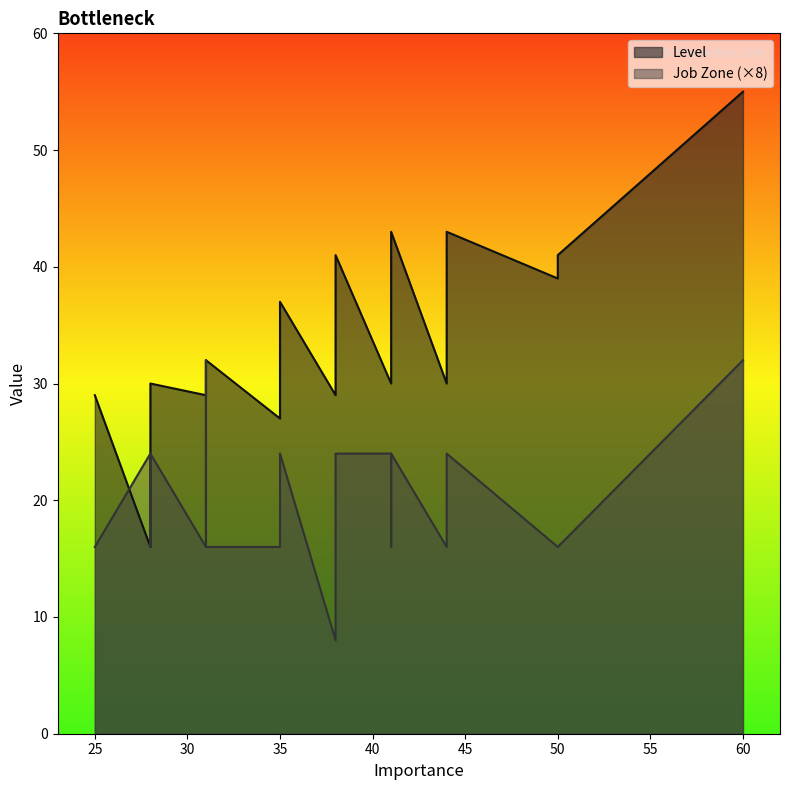

At which category is the sum across all series the highest?

60